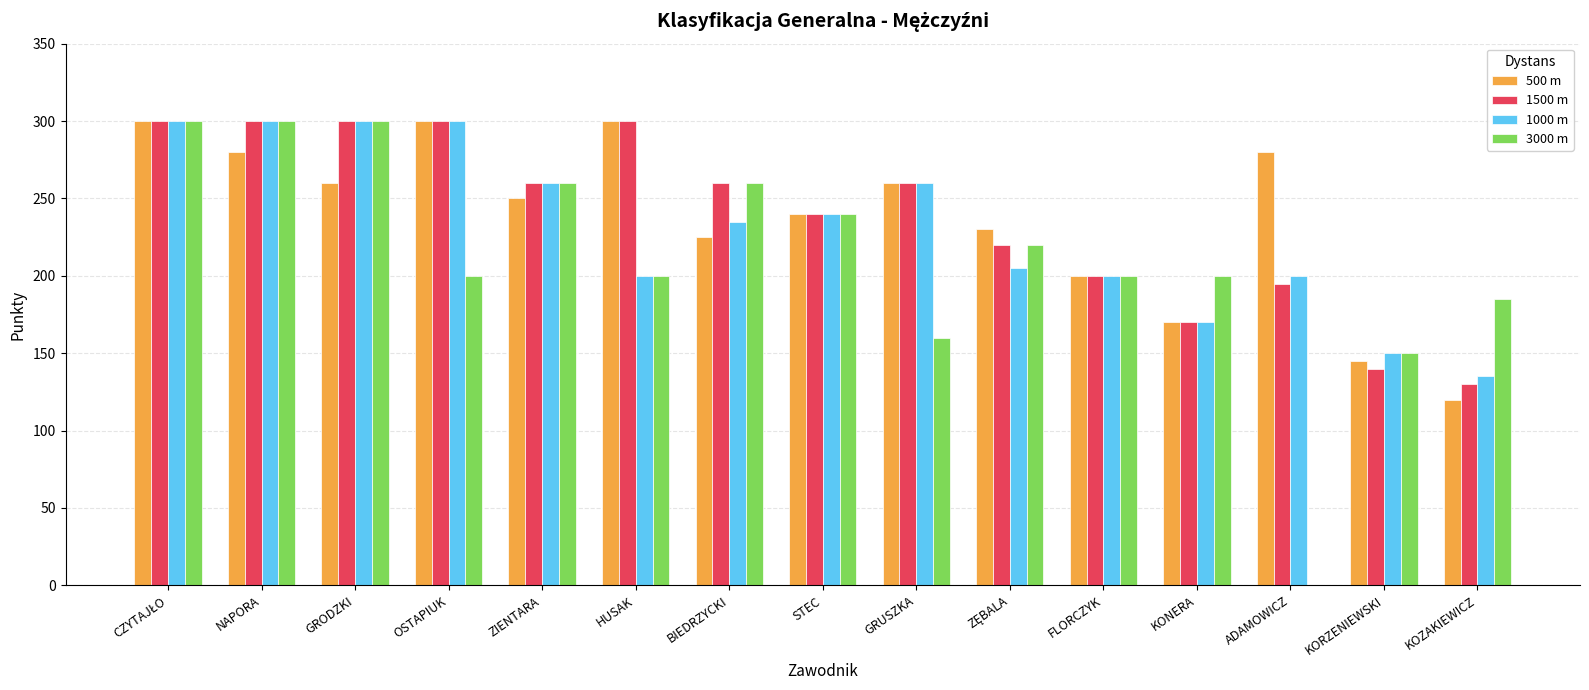

What is the approximate value of 1500 m at GRUSZKA?

260